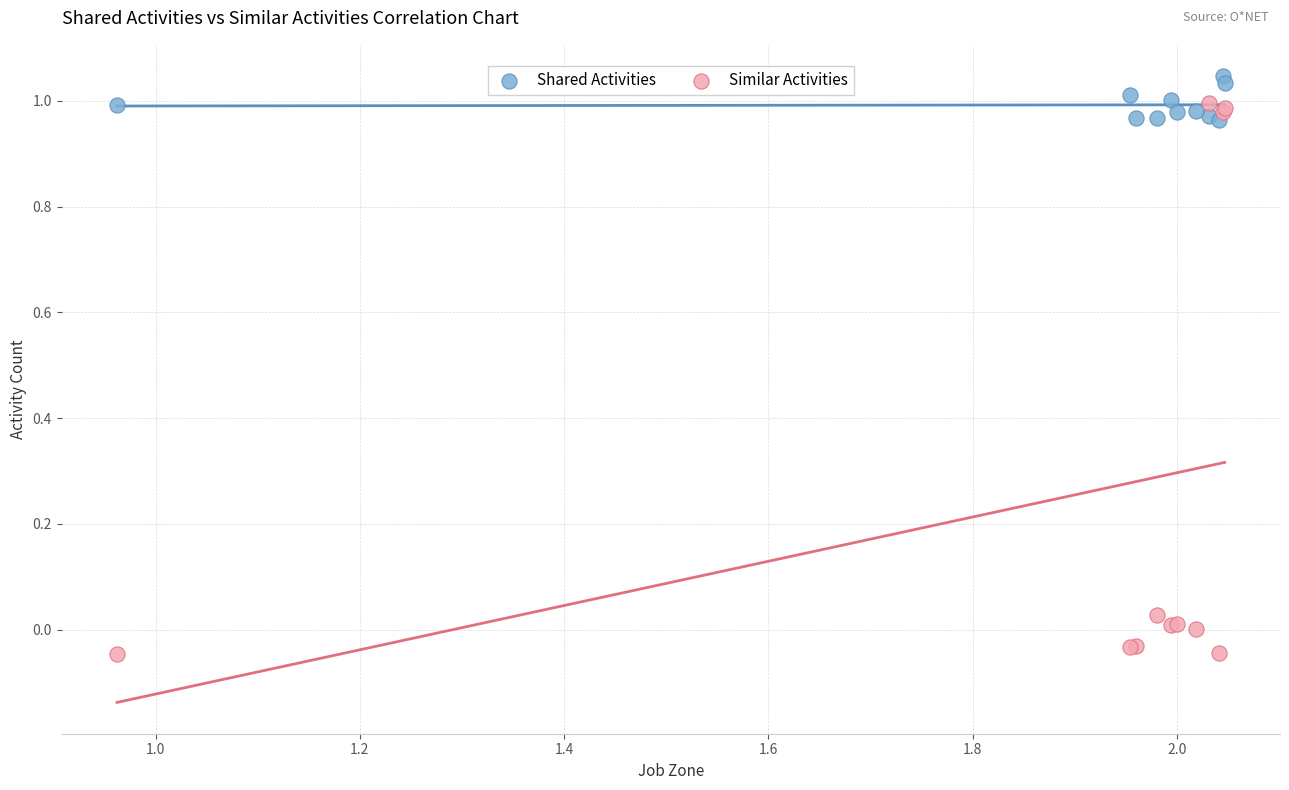

Which series contains the highest Y value?

Shared Activities